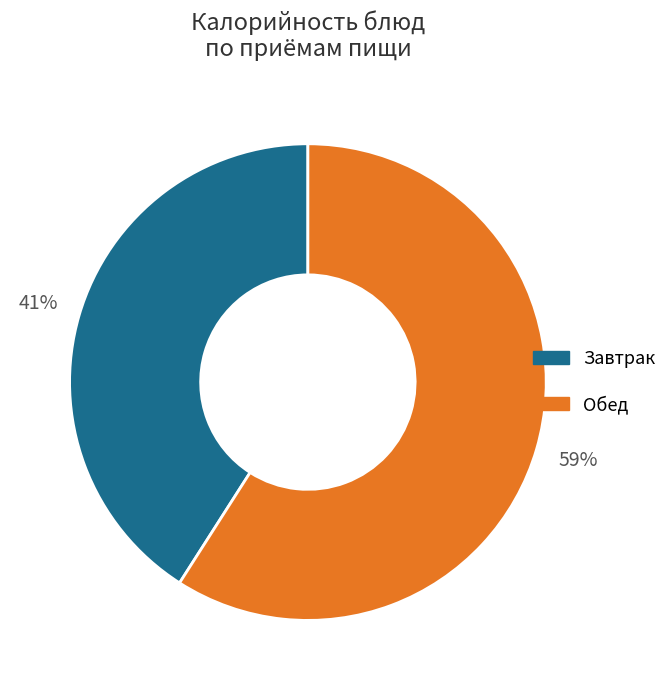

Does any single category account for the majority?

Yes